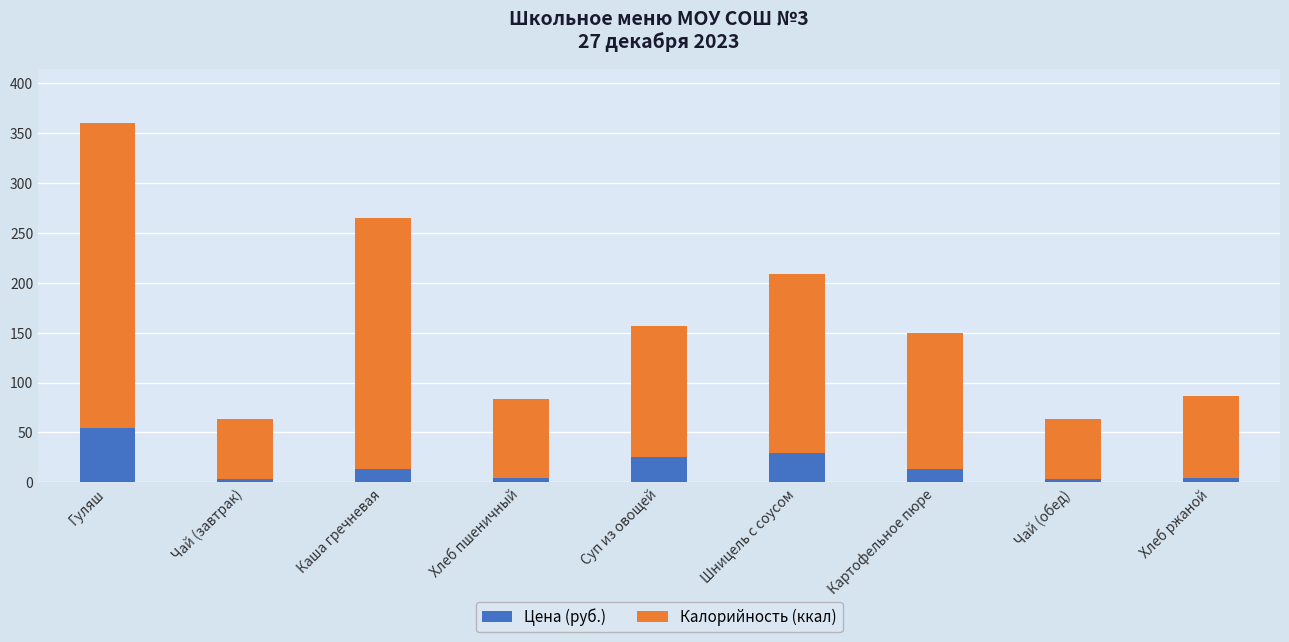

How many data points in Цена (руб.) are above 13?

5